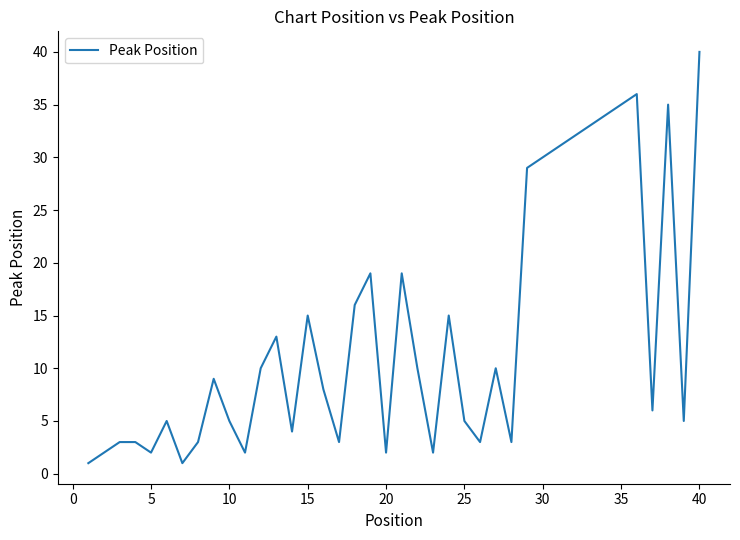

What is the greatest value displayed?

40